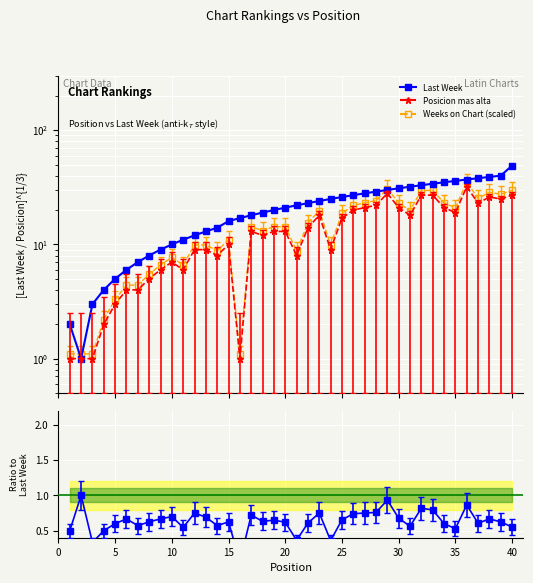

How many data points are less than 22?

20